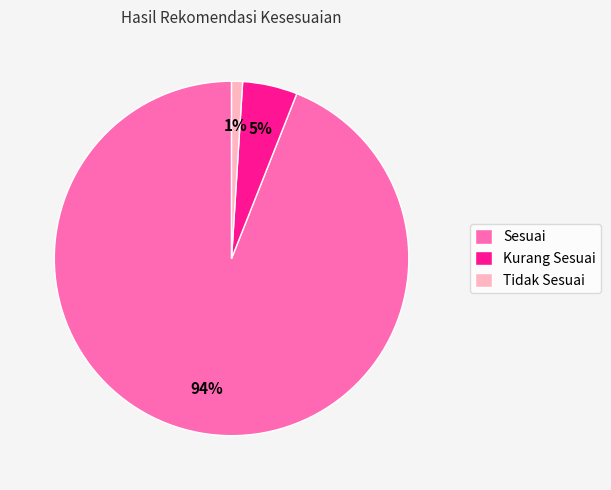

Is there any slice that represents more than half of the pie?

Yes